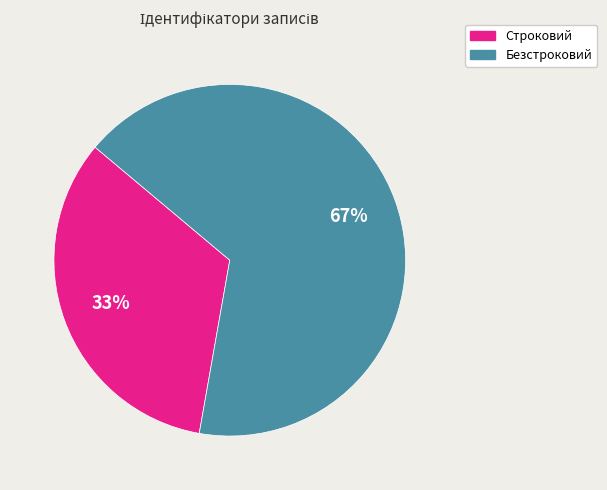

Rank the categories by value from lowest to highest.

Строковий, Безстроковий